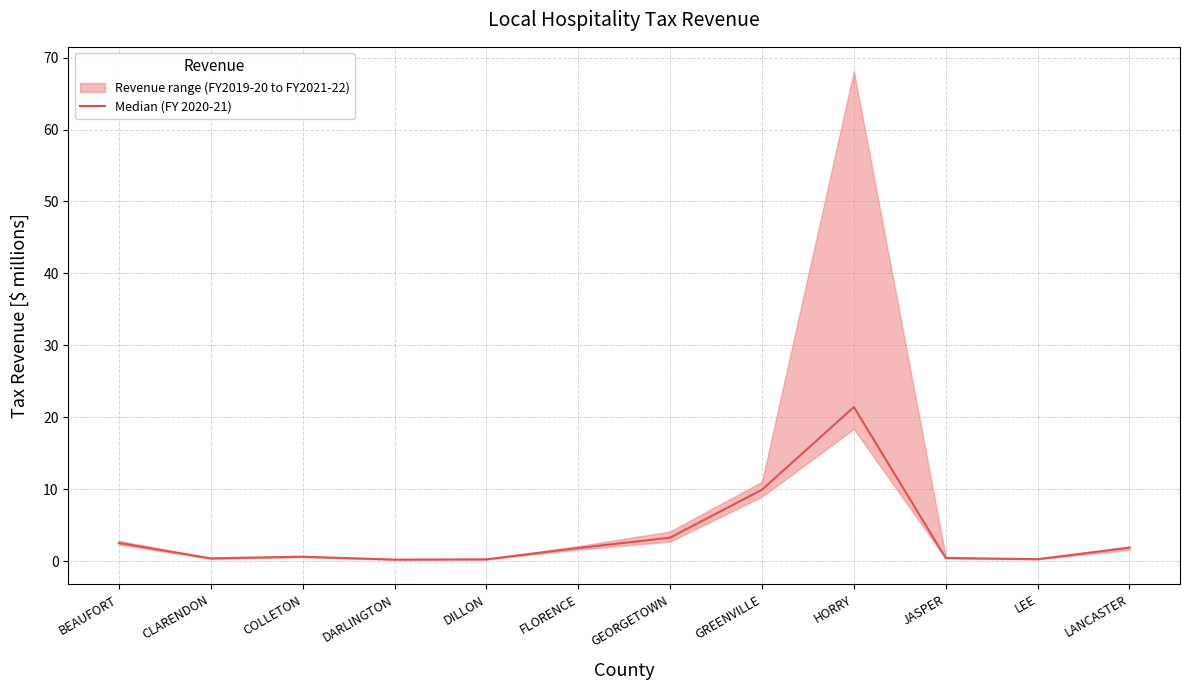

What is the label of the 7th point from the right?

FLORENCE